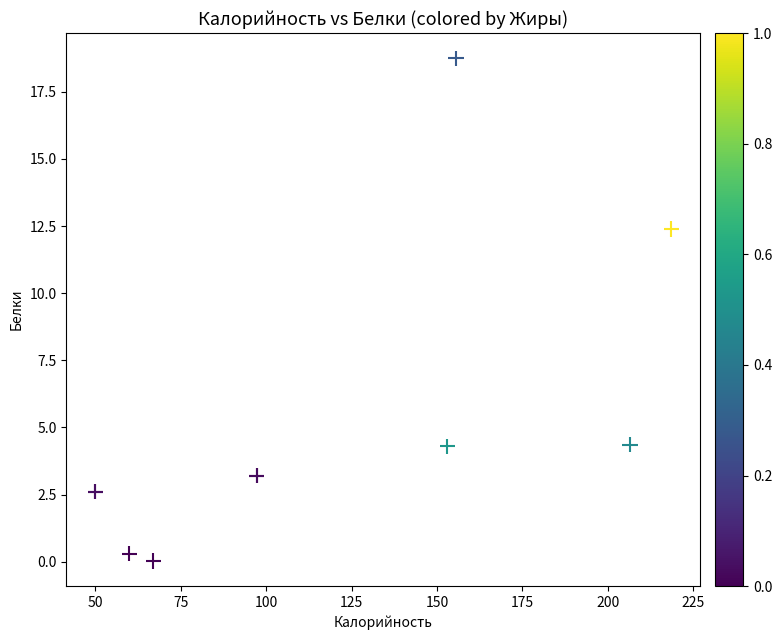

What Y value in the scatter plot is closest to 9?

12.4